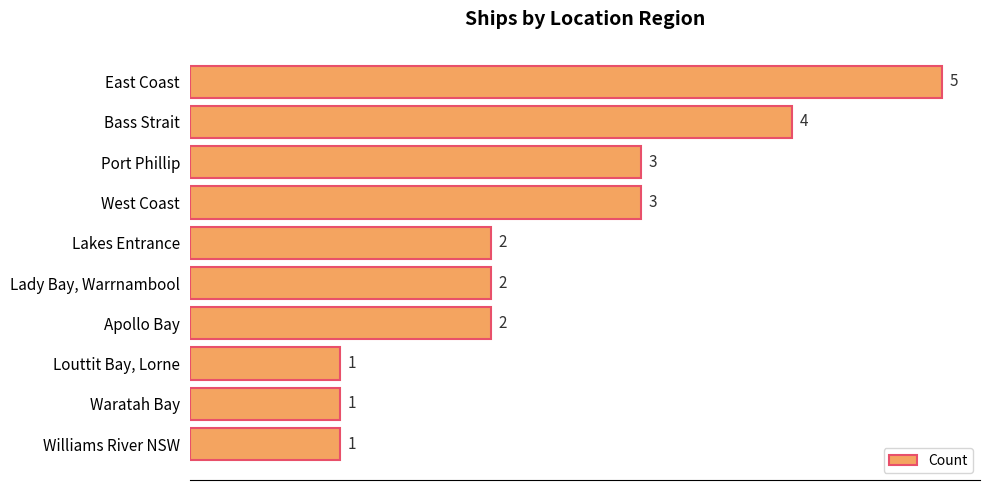

Reading top to bottom, list all the values displayed in this chart.

East Coast=5	Bass Strait=4	Port Phillip=3	West Coast=3	Lakes Entrance=2	Lady Bay, Warrnambool=2	Apollo Bay=2	Louttit Bay, Lorne=1	Waratah Bay=1	Williams River NSW=1